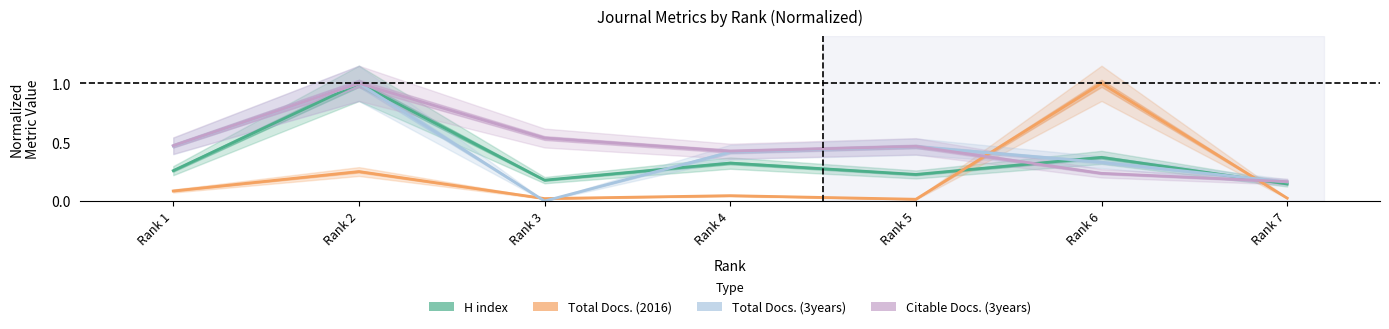

What is the difference between the Citable Docs. (3years) values at Rank 5 and Rank 6?

0.2